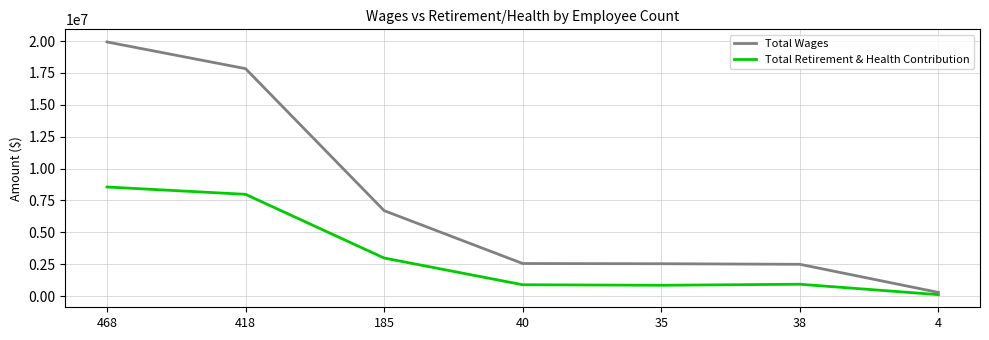

How many lines are shown in the chart?

2